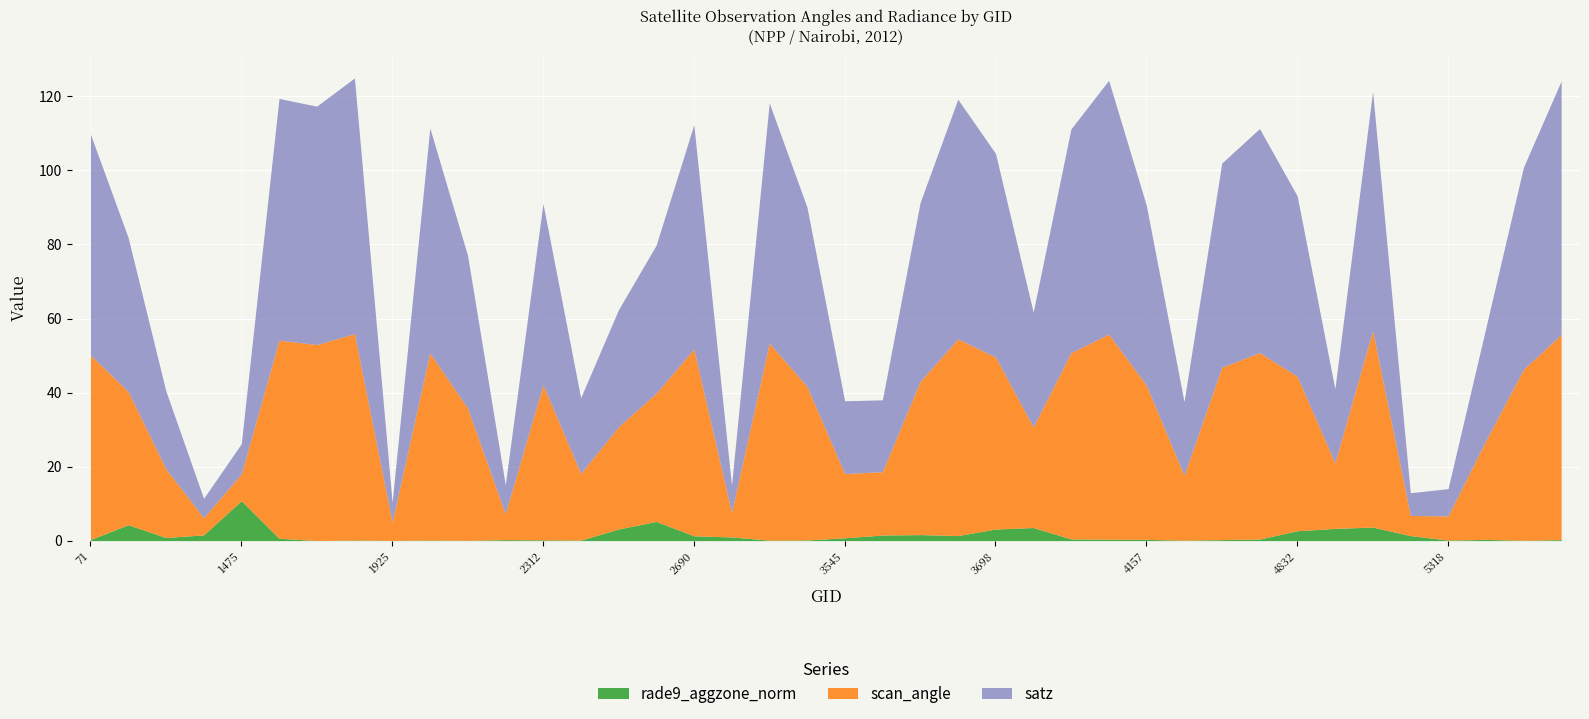

Which series has the largest total across all categories?

satz